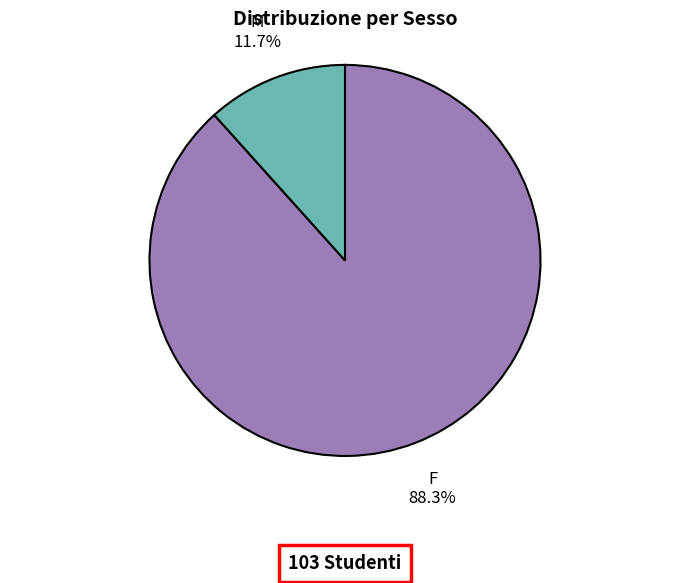

To the nearest percent, what portion does M represent?

12%